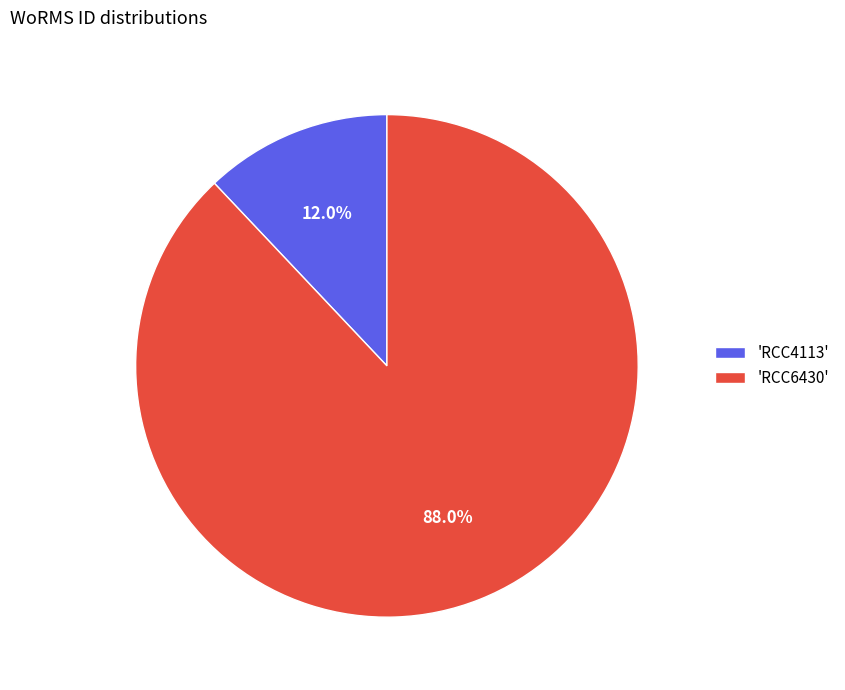

What percentage do 'RCC4113' and 'RCC6430' together represent?

100.0%